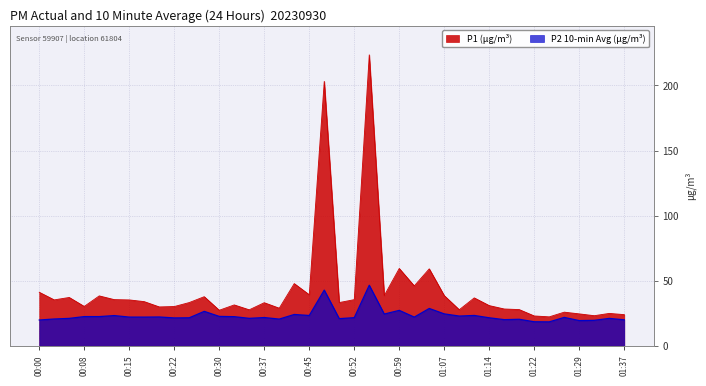

Read the P1 value at 00:37.

33.3